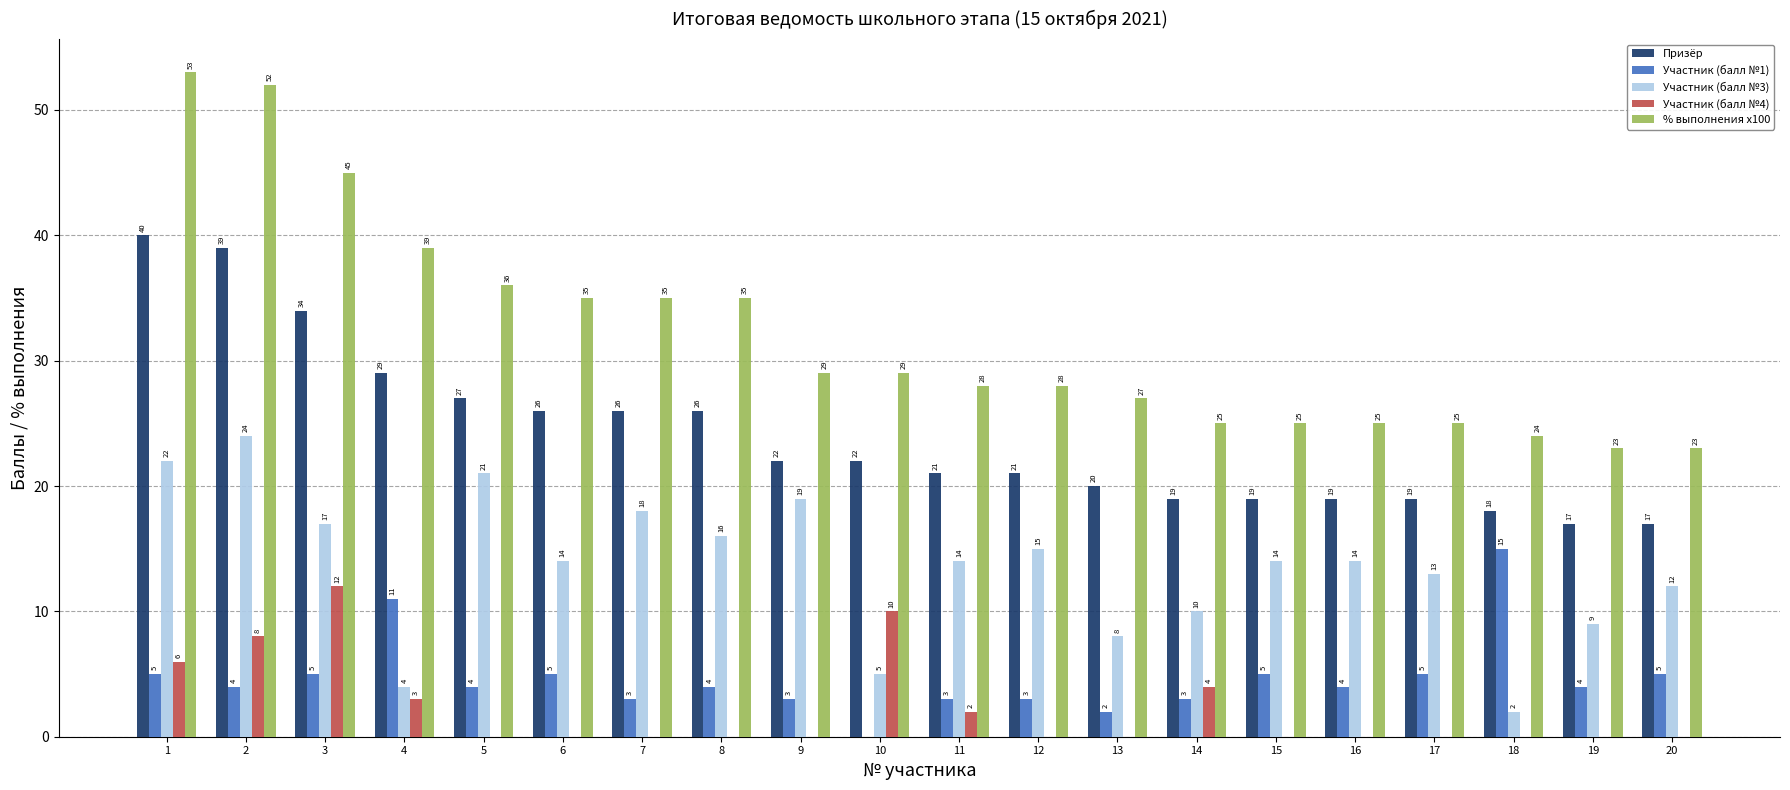

Reading right to left, extract all data points from this chart.

Призёр: 20=17	19=17	18=18	17=19	16=19	15=19	14=19	13=20	12=21	11=21	10=22	9=22	8=26	7=26	6=26	5=27	4=29	3=34	2=39	1=40
Участник (балл №1): 20=5	19=4	18=15	17=5	16=4	15=5	14=3	13=2	12=3	11=3	10=0	9=3	8=4	7=3	6=5	5=4	4=11	3=5	2=4	1=5
Участник (балл №3): 20=12	19=9	18=2	17=13	16=14	15=14	14=10	13=8	12=15	11=14	10=5	9=19	8=16	7=18	6=14	5=21	4=4	3=17	2=24	1=22
Участник (балл №4): 20=0	19=0	18=0	17=0	16=0	15=0	14=4	13=0	12=0	11=2	10=10	9=0	8=0	7=0	6=0	5=0	4=3	3=12	2=8	1=6
% выполнения x100: 20=23	19=23	18=24	17=25	16=25	15=25	14=25	13=27	12=28	11=28	10=29	9=29	8=35	7=35	6=35	5=36	4=39	3=45	2=52	1=53